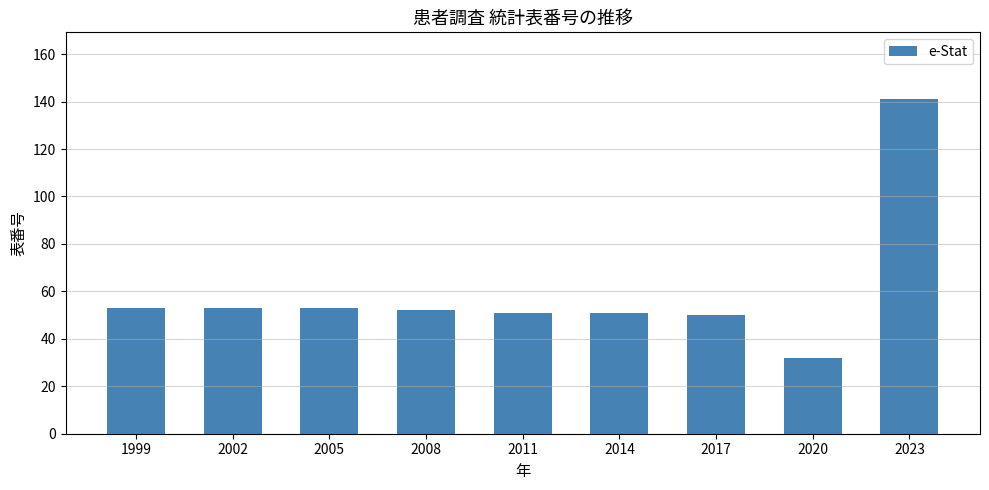

The chart shows a value of 53 at 2002. True or false?

True